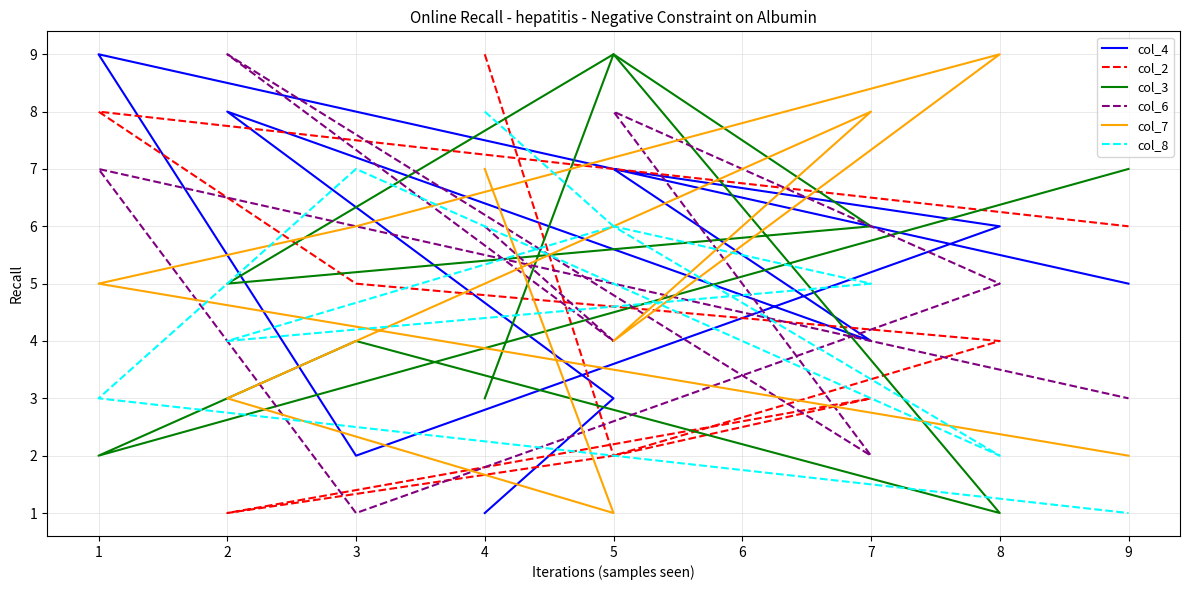

Which series has the widest spread of values?

col_4